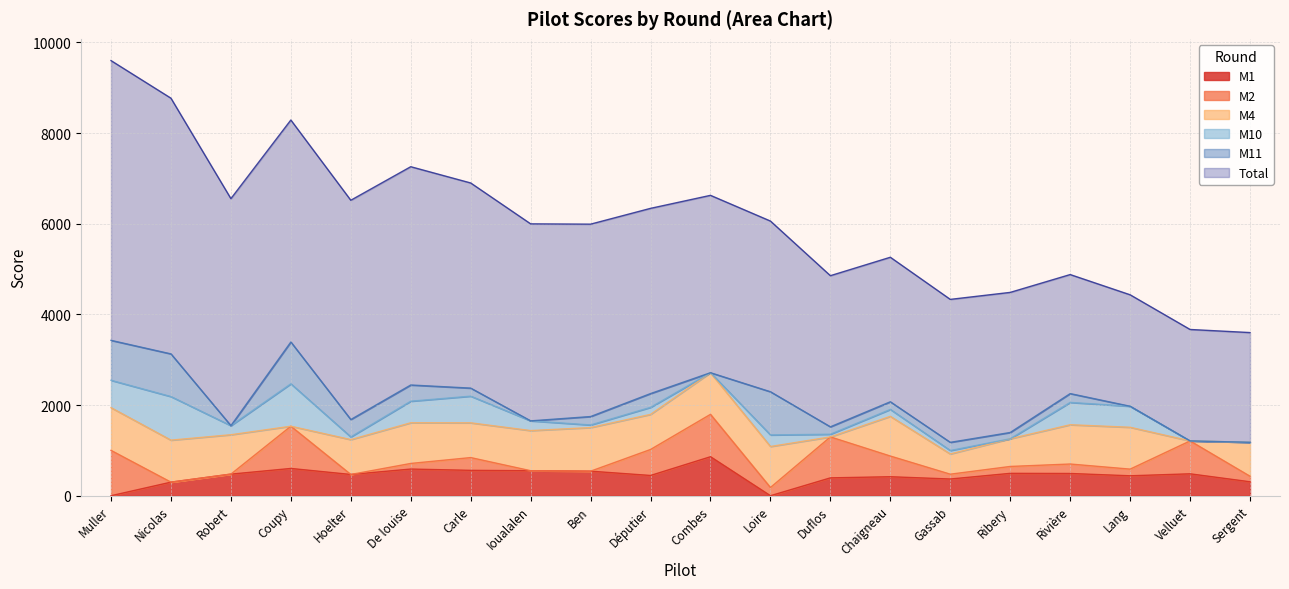

What is the difference between the second highest and minimum values in the M11 series?

941.4